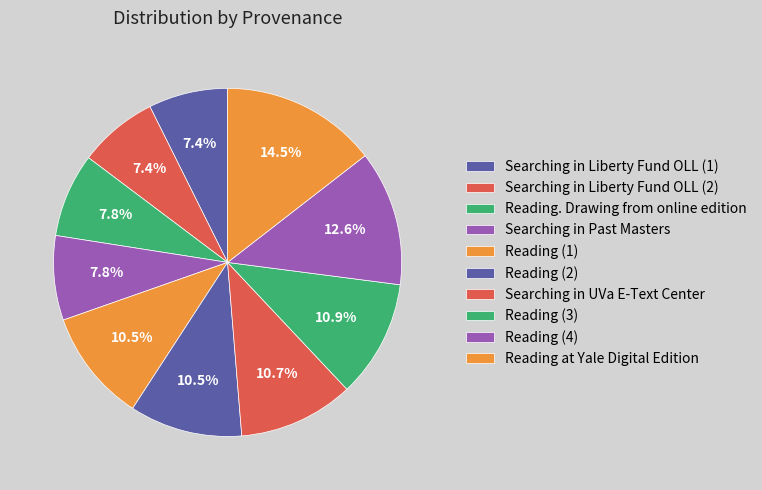

How many segments does this pie chart have?

10